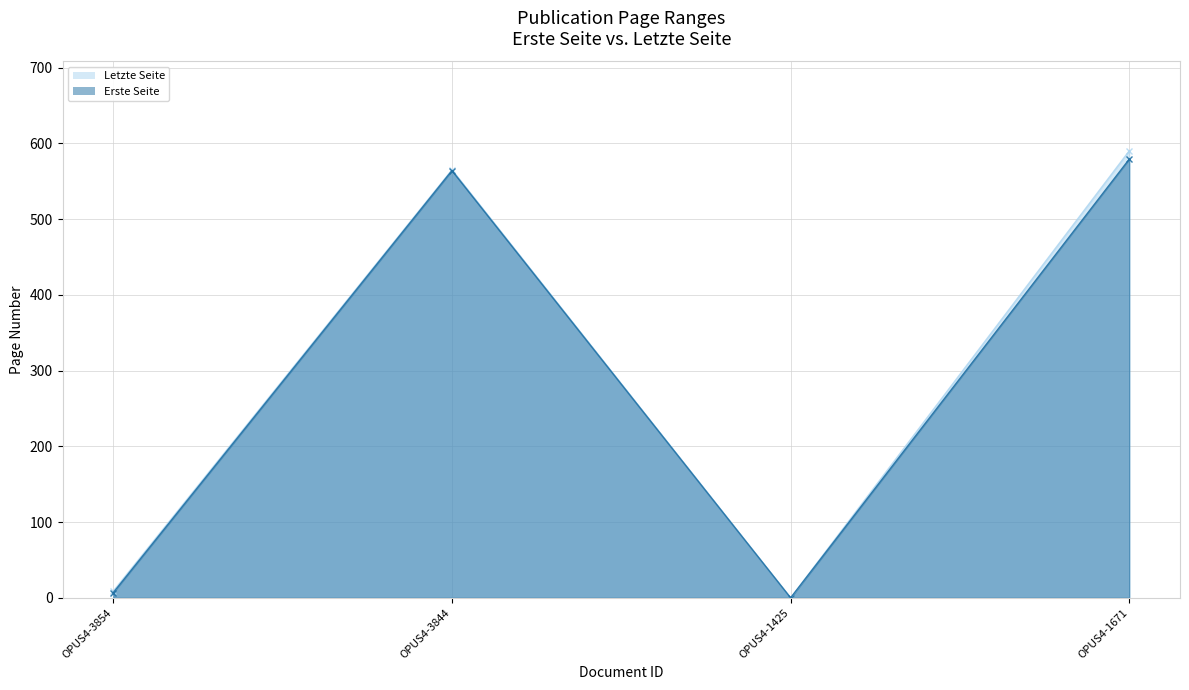

What value does the Erste Seite series have at OPUS4-3844, to the nearest 10?

560